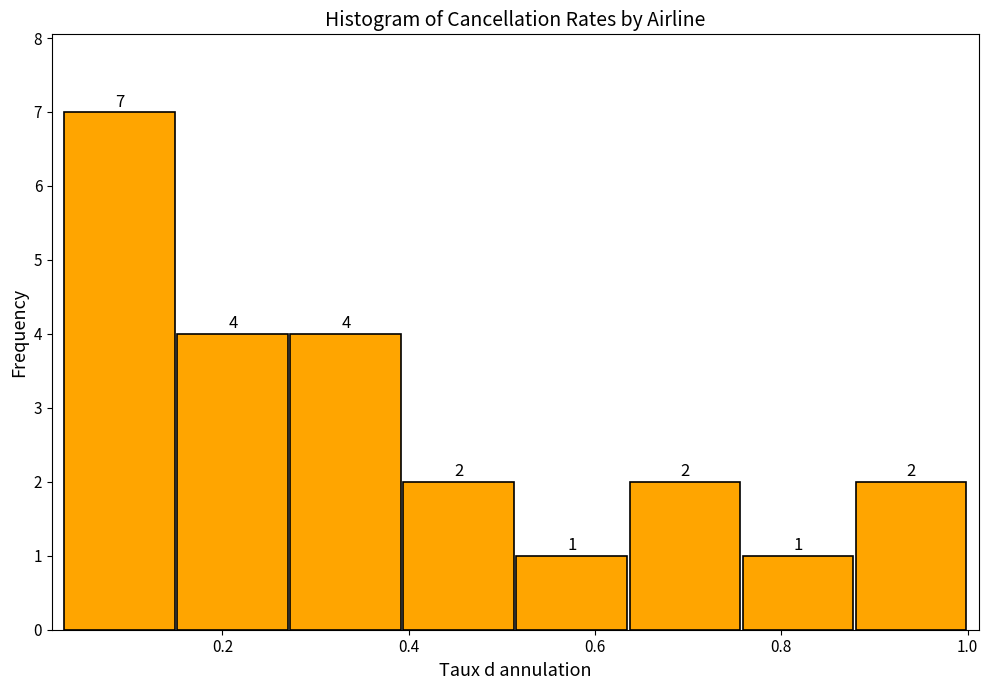

How tall is the bar that spans 0.16 to 0.28 on the x-axis? The bar edges are not printed on the chart, so give them approximately, as read against the axis.

4